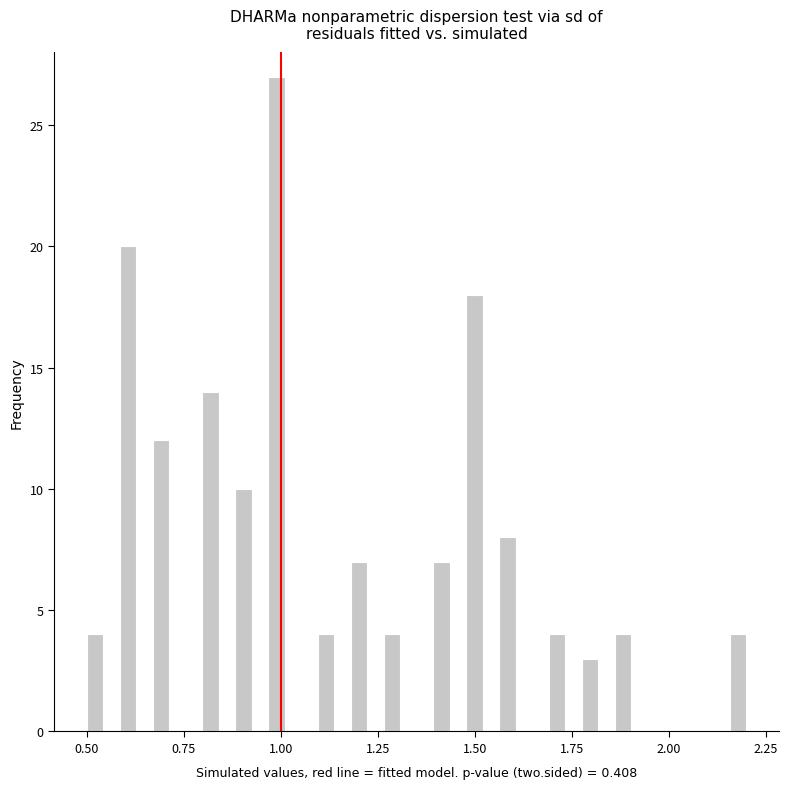

Read against the x-axis, roughly where is the centre of the tallest bar?

1.00